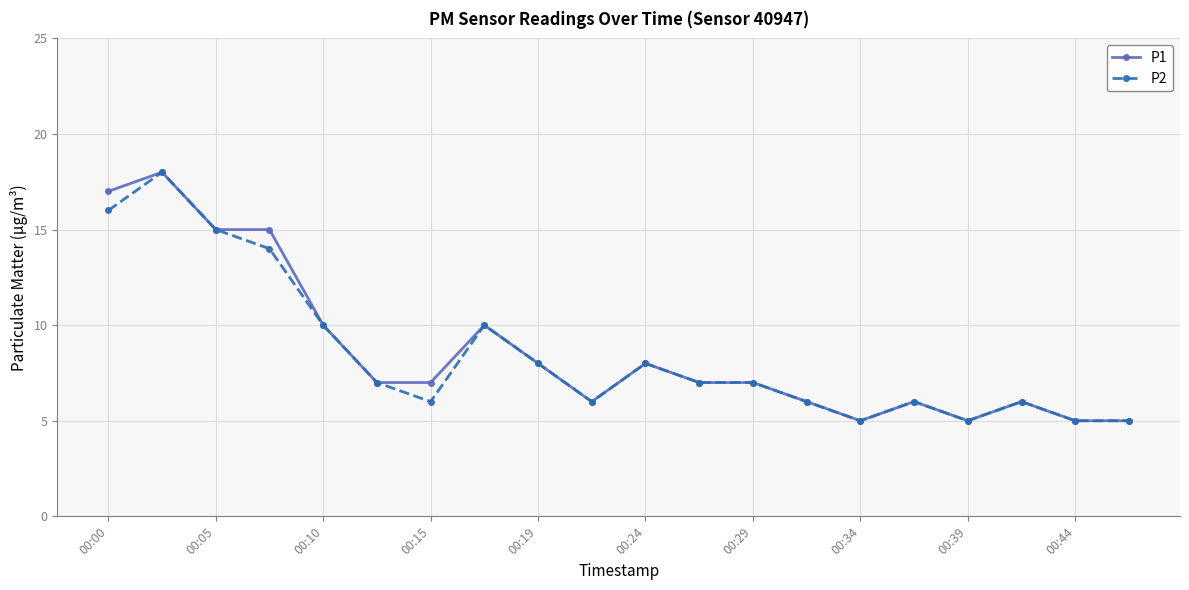

How many lines are shown in the chart?

2